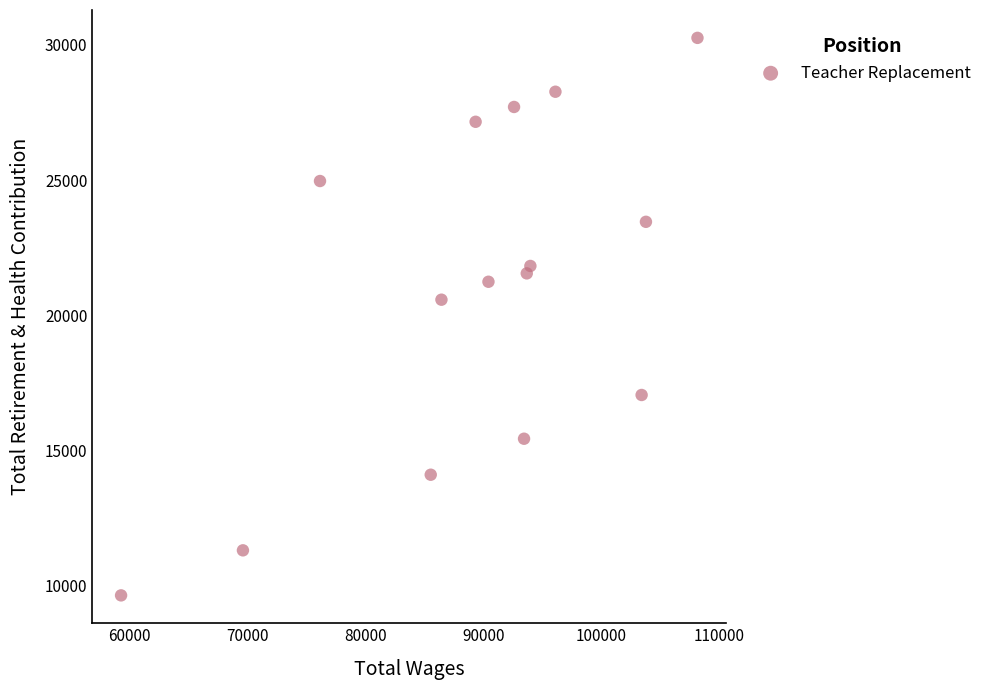

What Y value in the scatter plot is closest to 19958?

20584